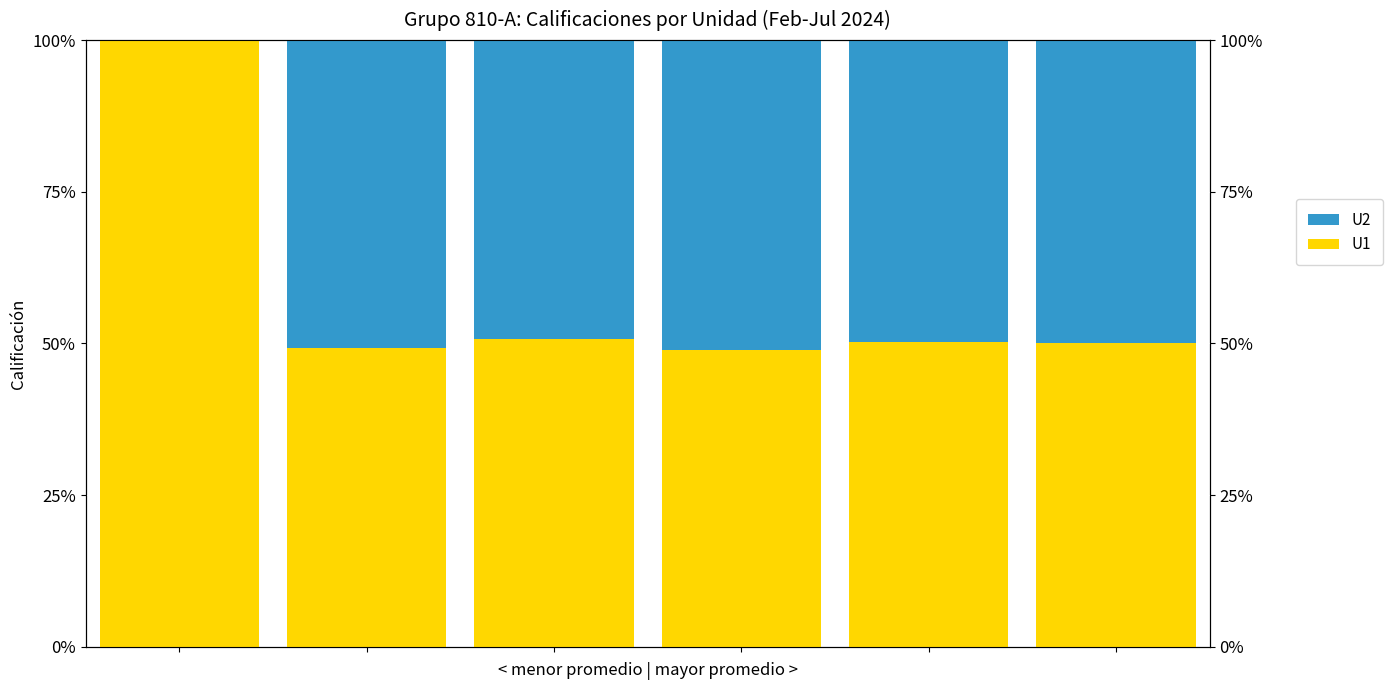

How many data points in U2 are less than 50?

3